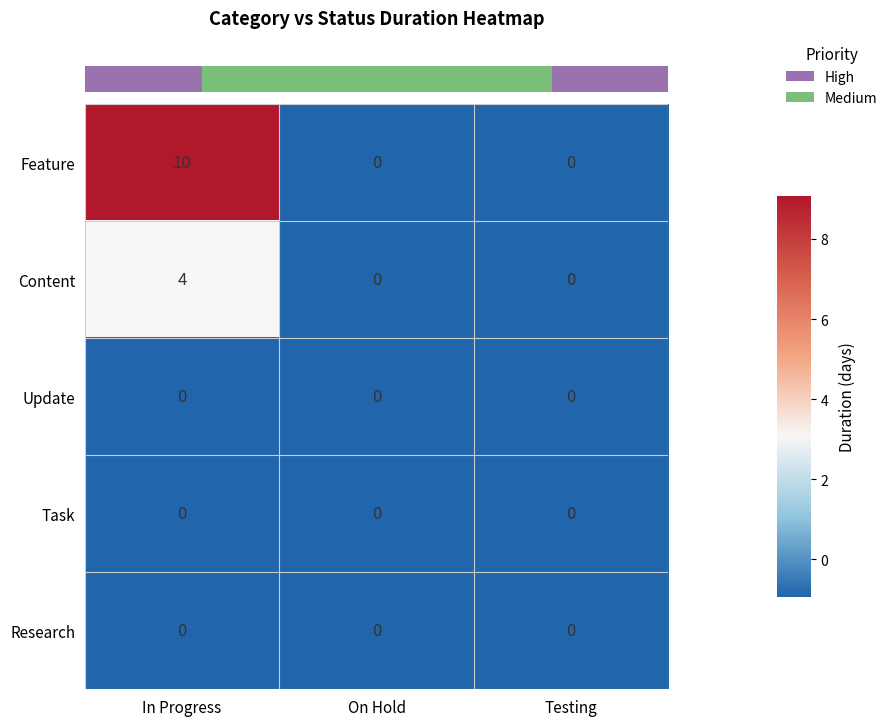

Between In Progress and On Hold, which series saw the biggest shift?

Feature